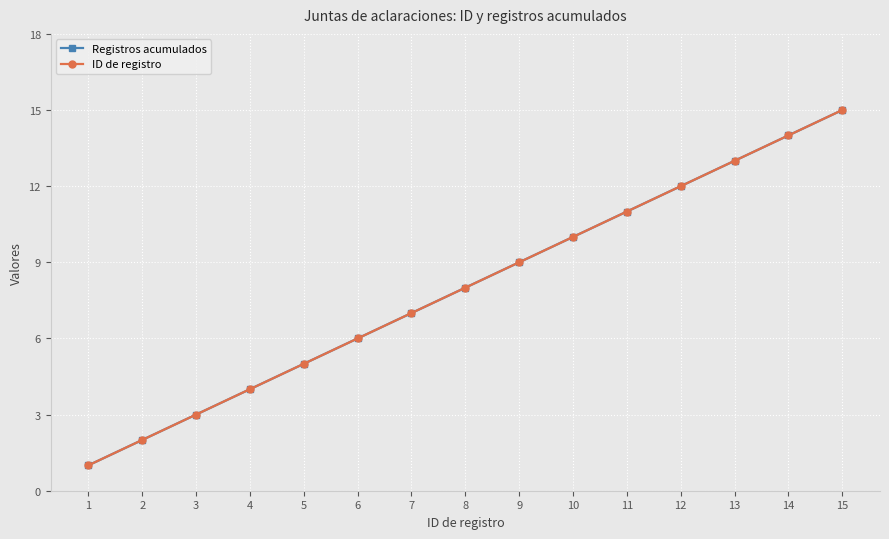

Reading left to right, list all the values displayed in this chart.

Registros acumulados: 1	2	3	4	5	6	7	8	9	10	11	12	13	14	15
ID de registro: 1	2	3	4	5	6	7	8	9	10	11	12	13	14	15